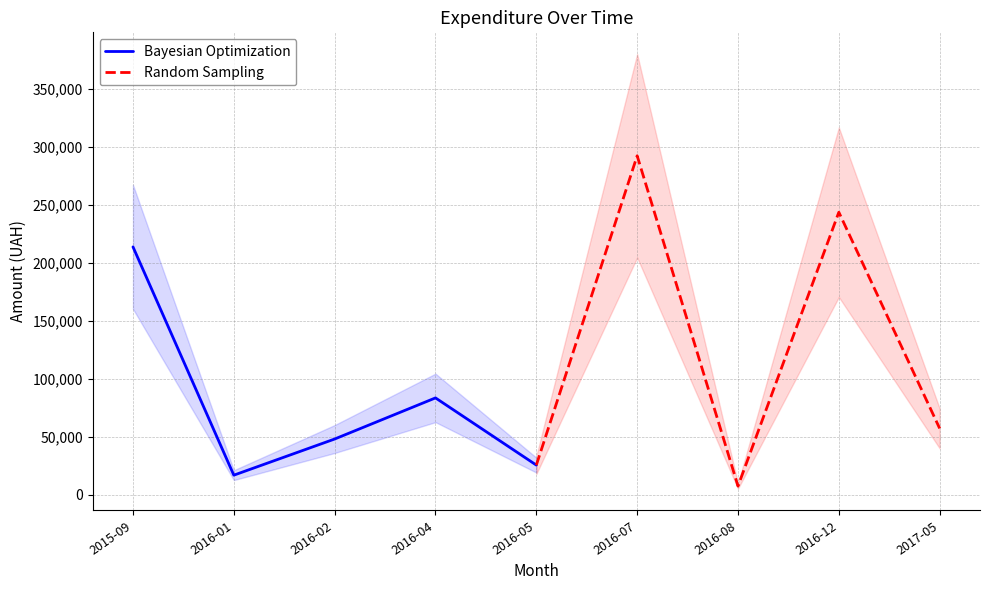

The value of Bayesian Optimization at 2016-02 is 25007.6. True or false?

False